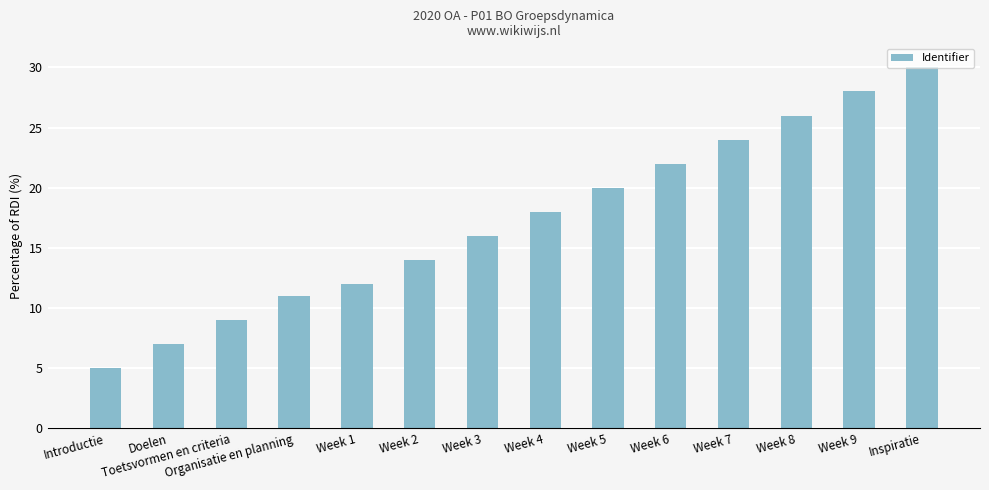

How many data points does each series have?

14